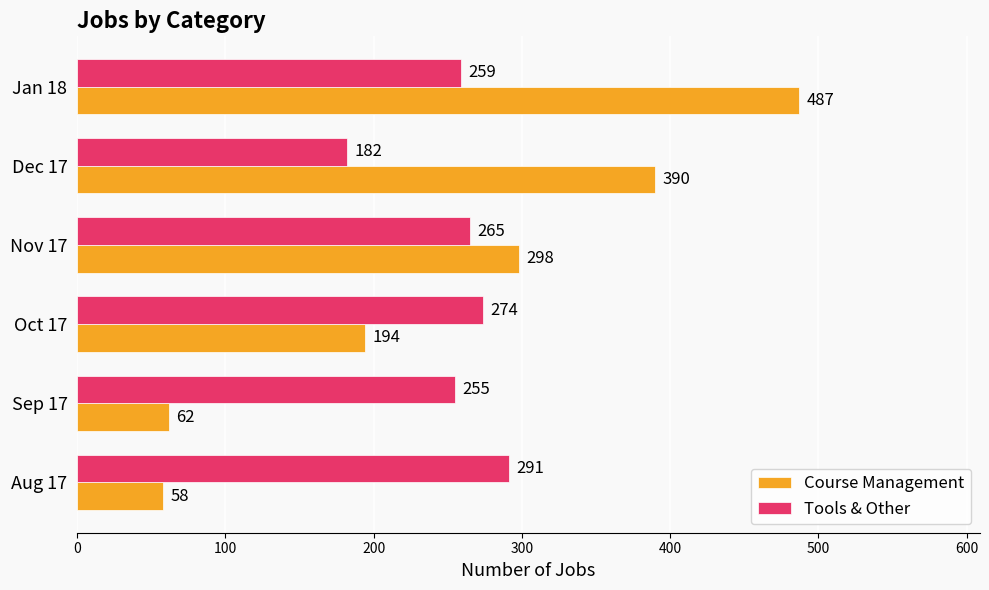

Where is Course Management nearest to the value 272?

Nov 17